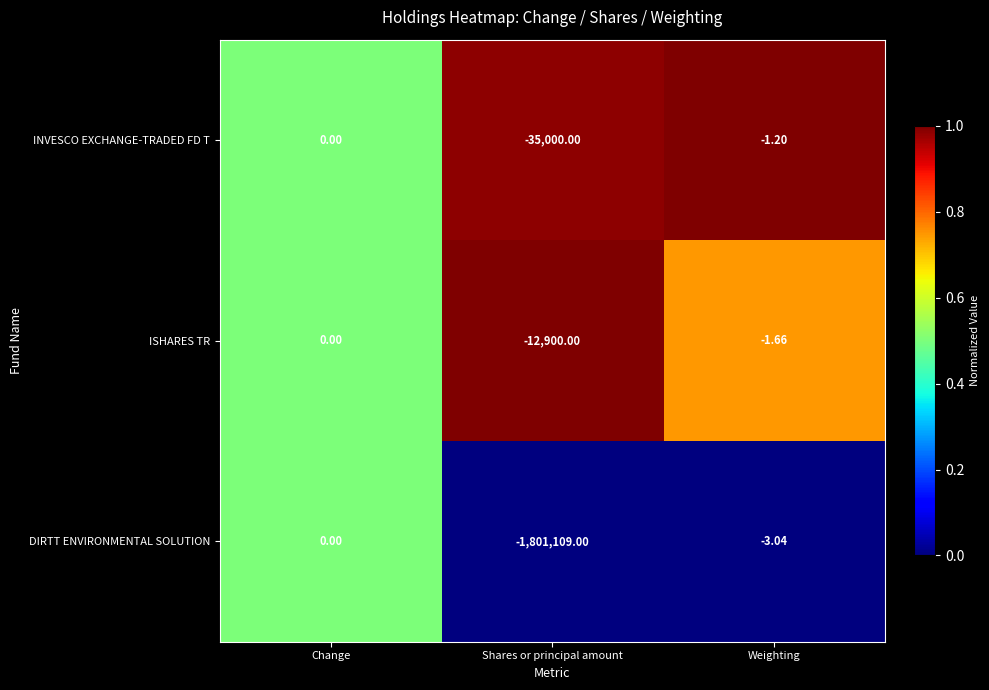

Which series has the largest total across all categories?

ISHARES TR